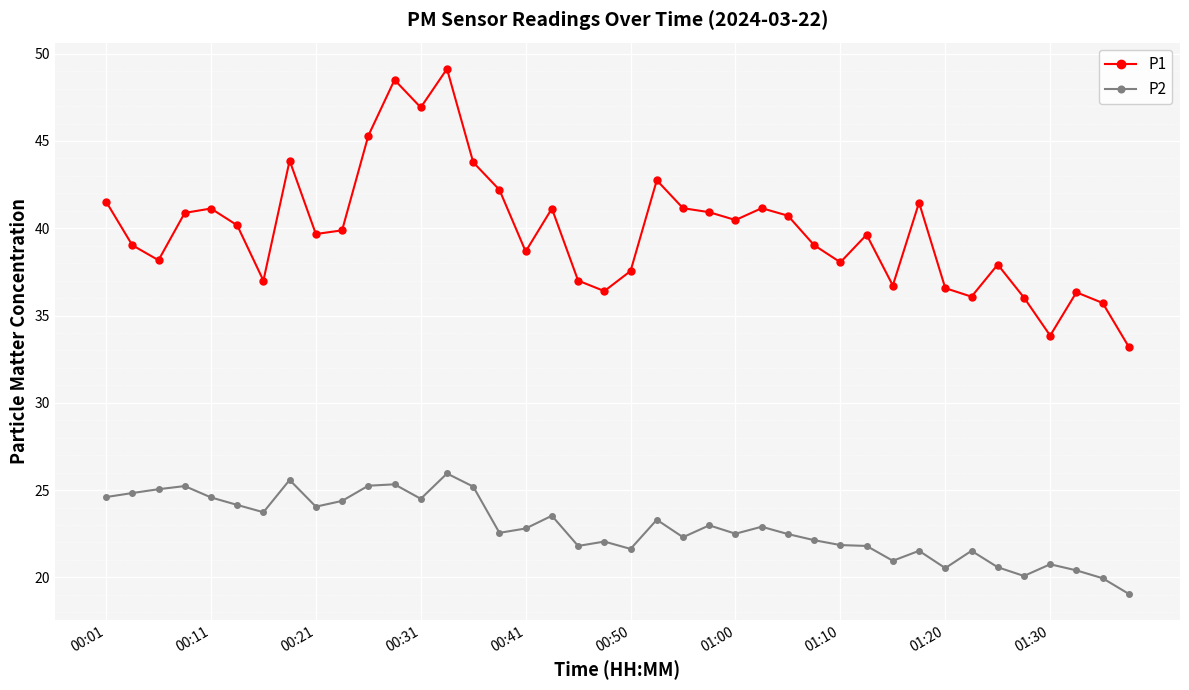

List the series in order of their peak value, highest first.

P1, P2